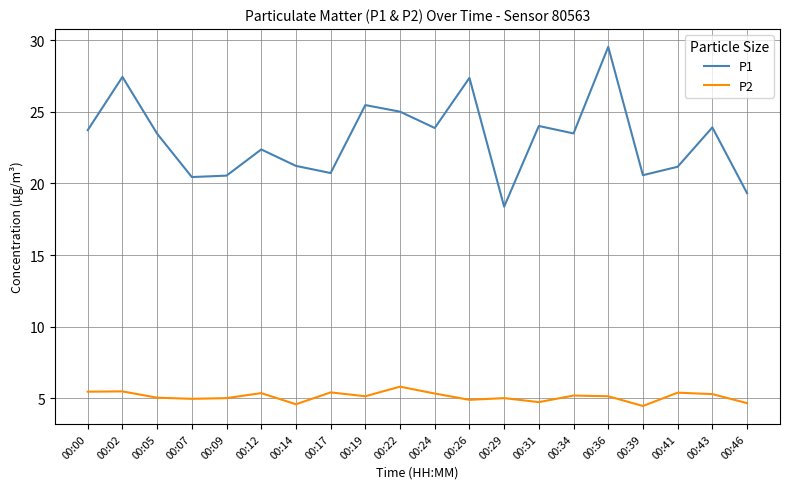

Which series has the largest total across all categories?

P1